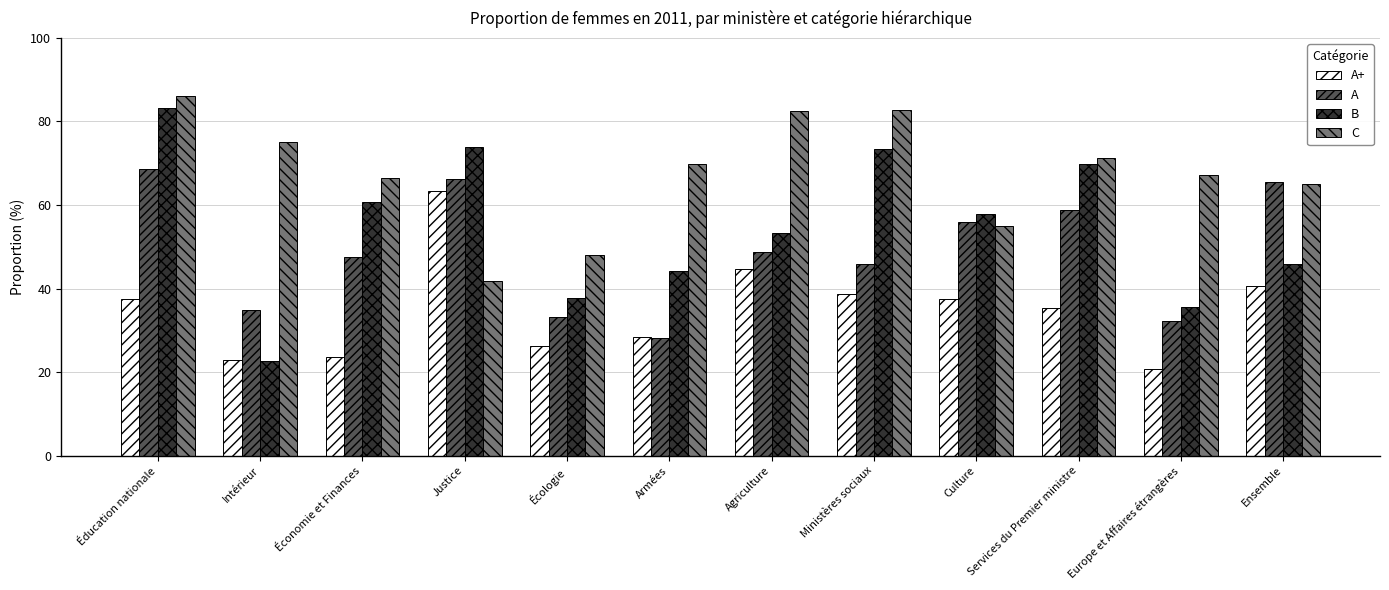

Where is B nearest to the value 52?

Agriculture